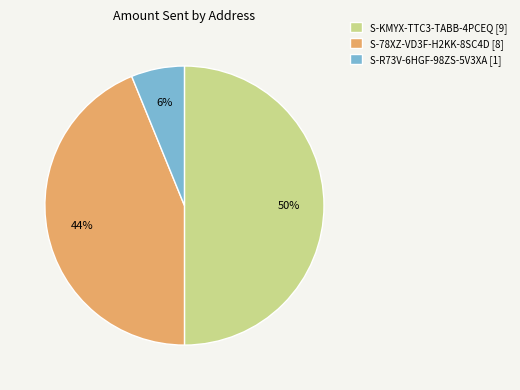

The S-R73V-6HGF-98ZS-5V3XA [1] slice represents 6% of the pie. True or false?

True